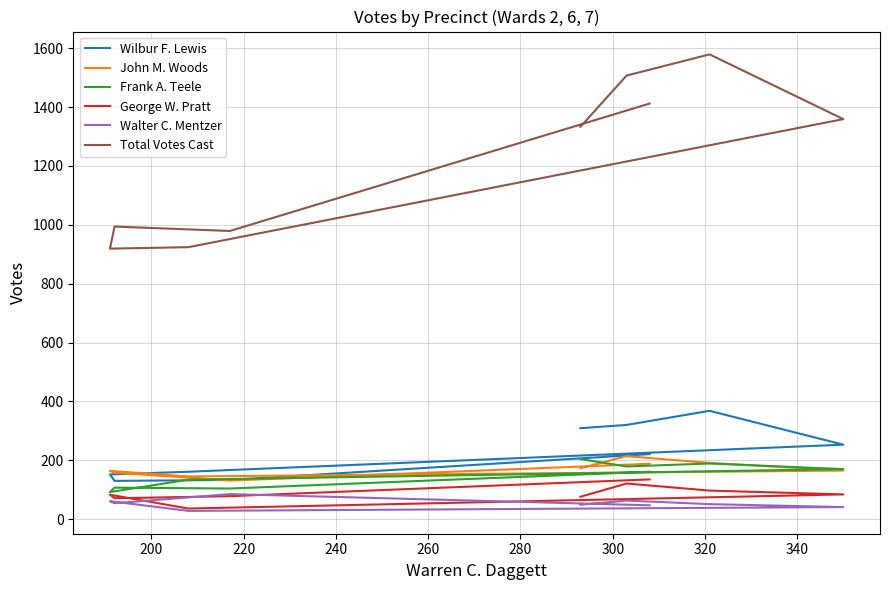

True or false: George W. Pratt and John M. Woods cross at least once.

False